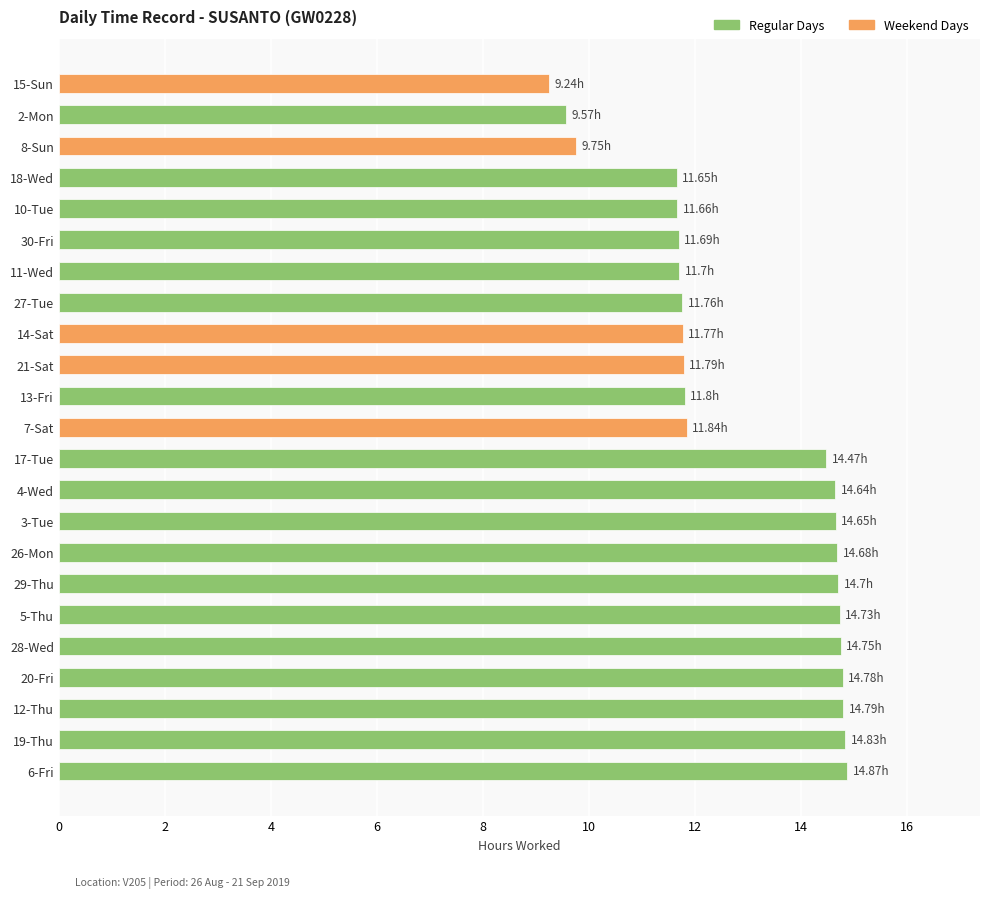

Between 27-Tue and 15-Sun, which is larger?

27-Tue